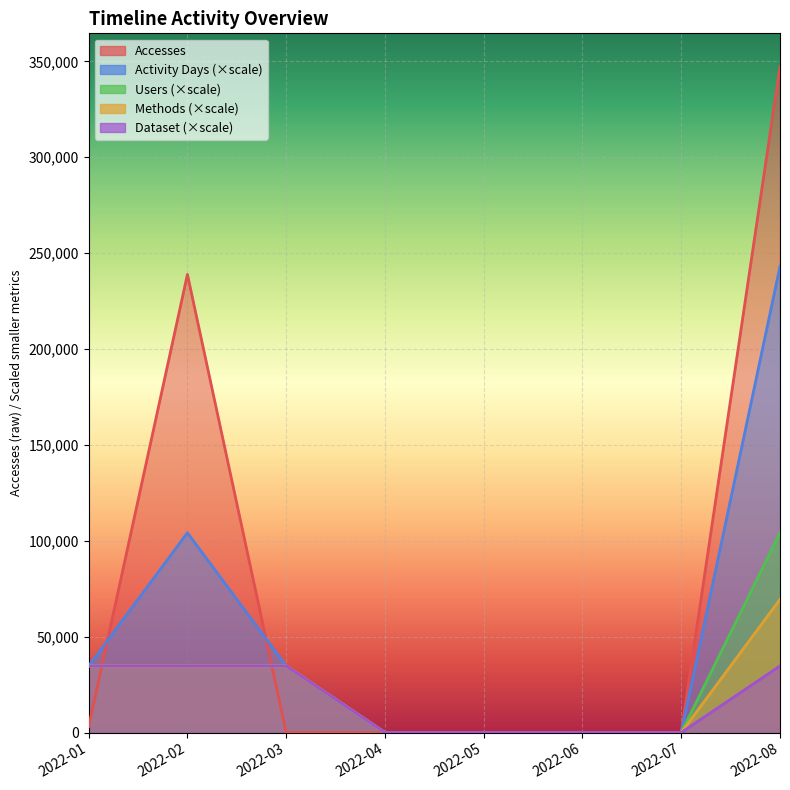

Between 2022-02 and 2022-07, which series saw the biggest shift?

Accesses